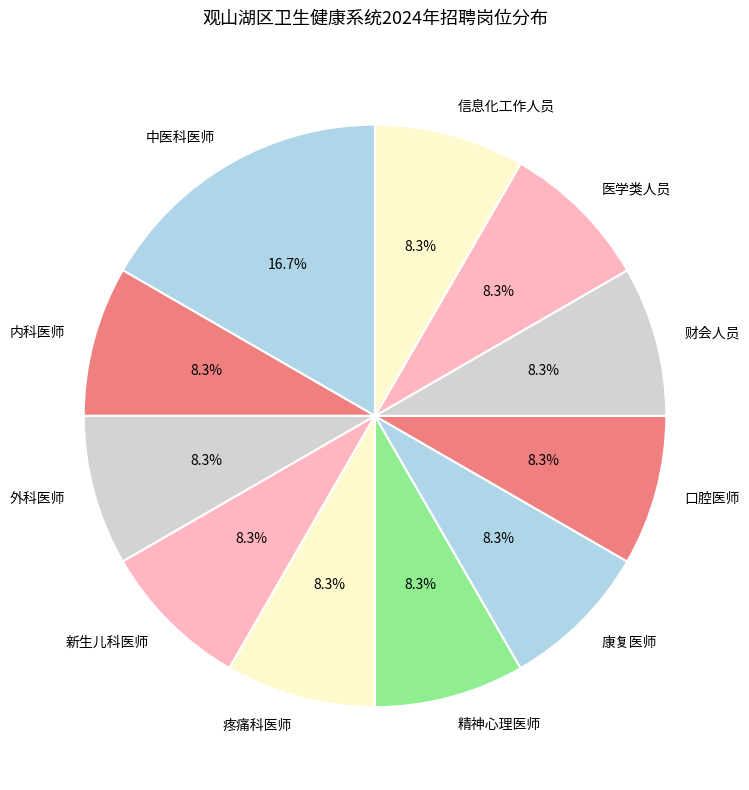

The 财会人员 slice represents 8% of the pie. True or false?

True